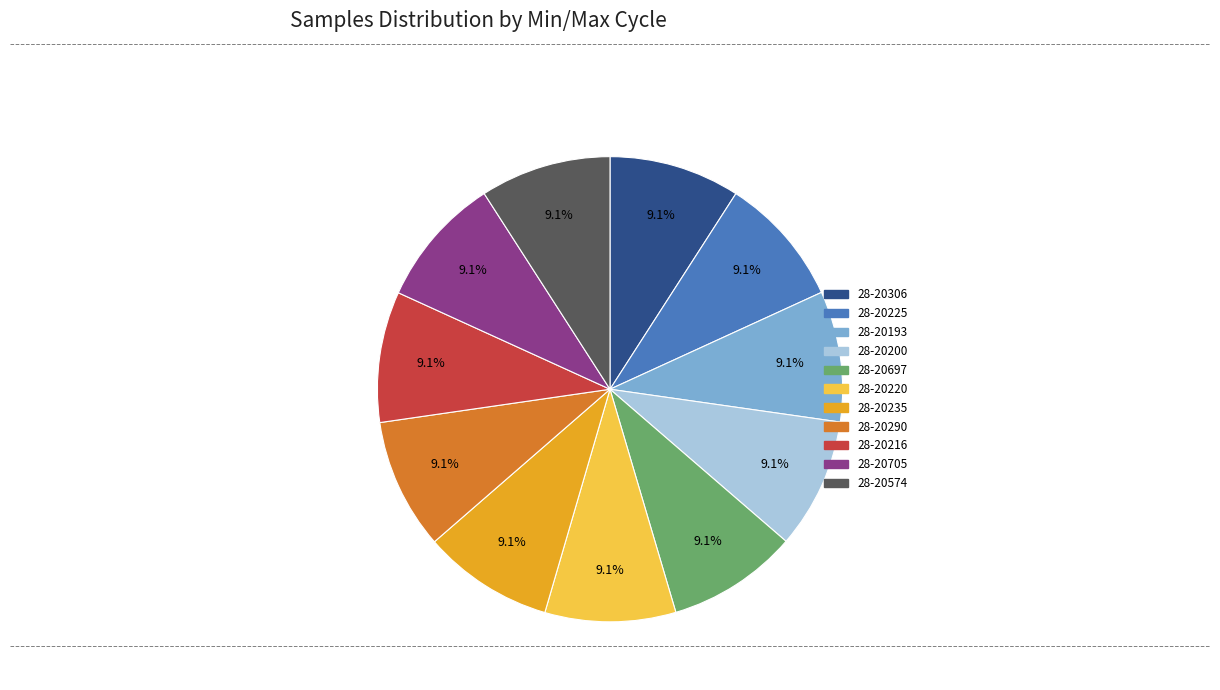

The 28-20574 slice represents 1% of the pie. True or false?

False